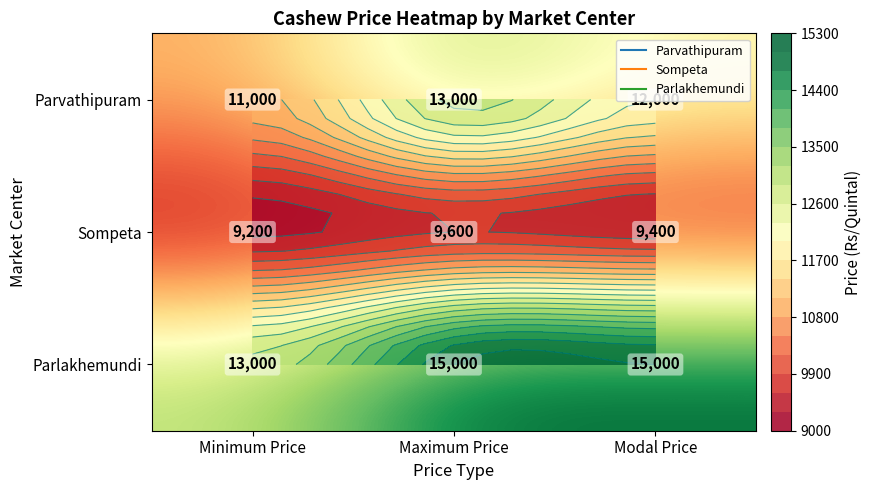

How many distinct data groups are displayed?

3